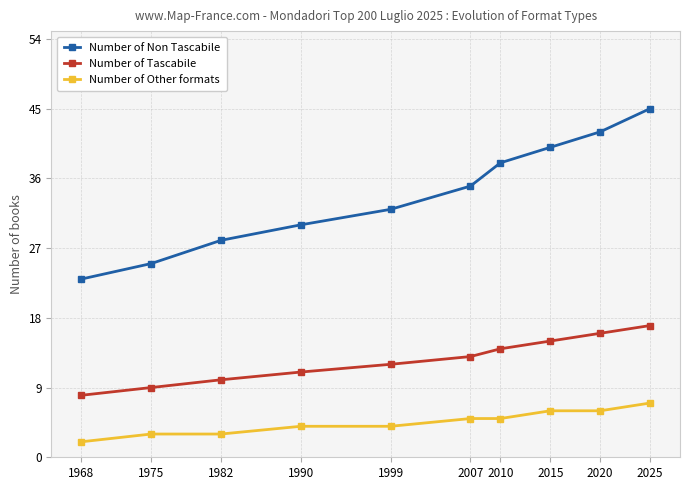

What is the difference between the second highest and minimum values in the Number of Other formats series?

4